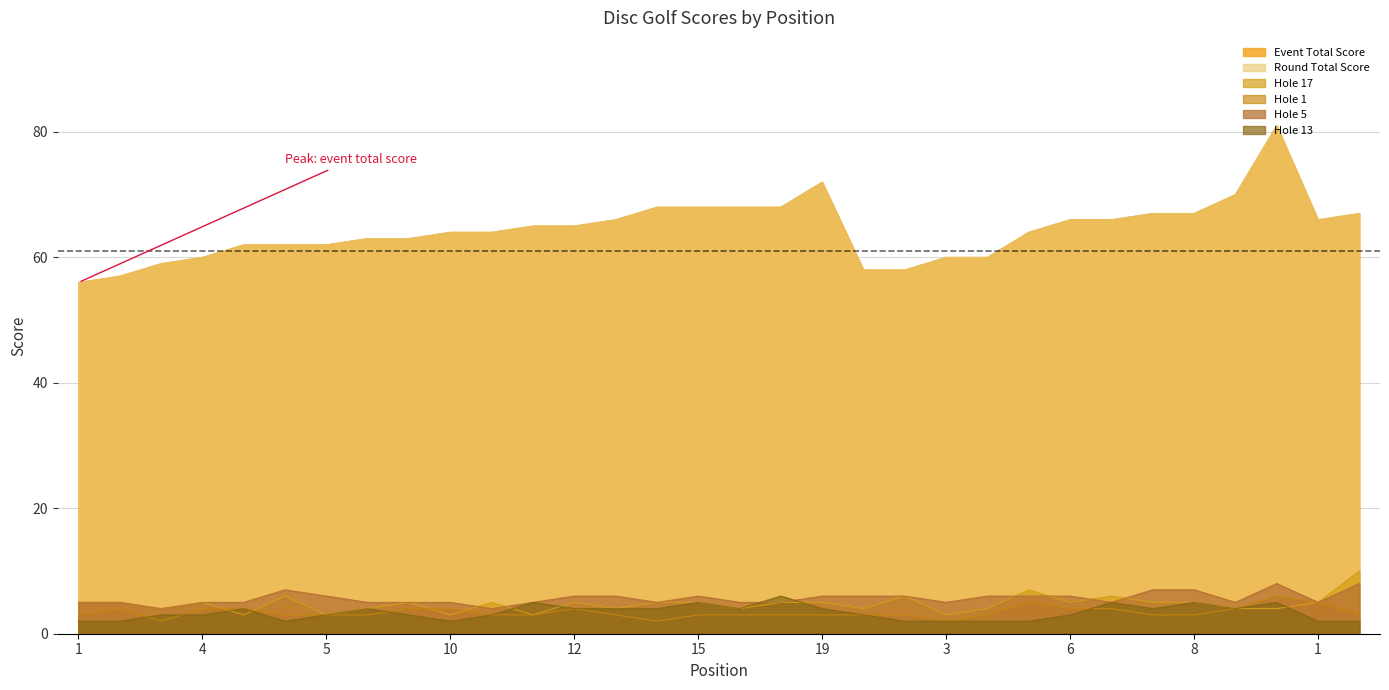

Where do hole_13 and hole_1 first cross each other?

2 and 3